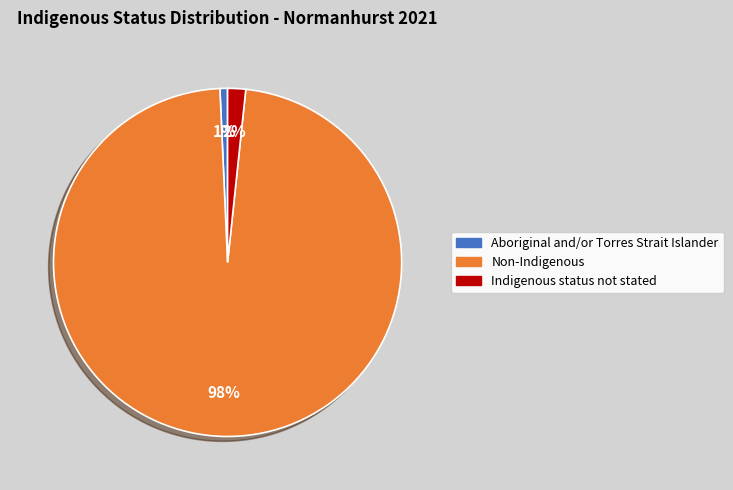

How many segments does this pie chart have?

3